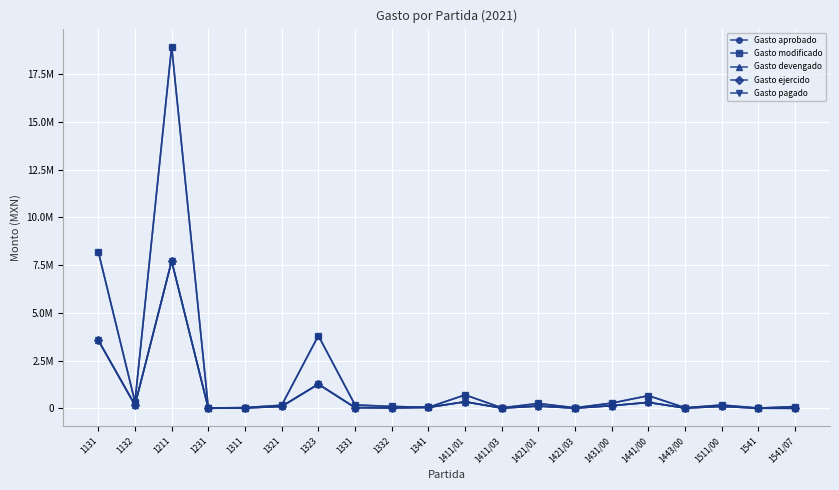

In Gasto pagado, how many points are higher than both neighbors (excluding endpoints)?

6